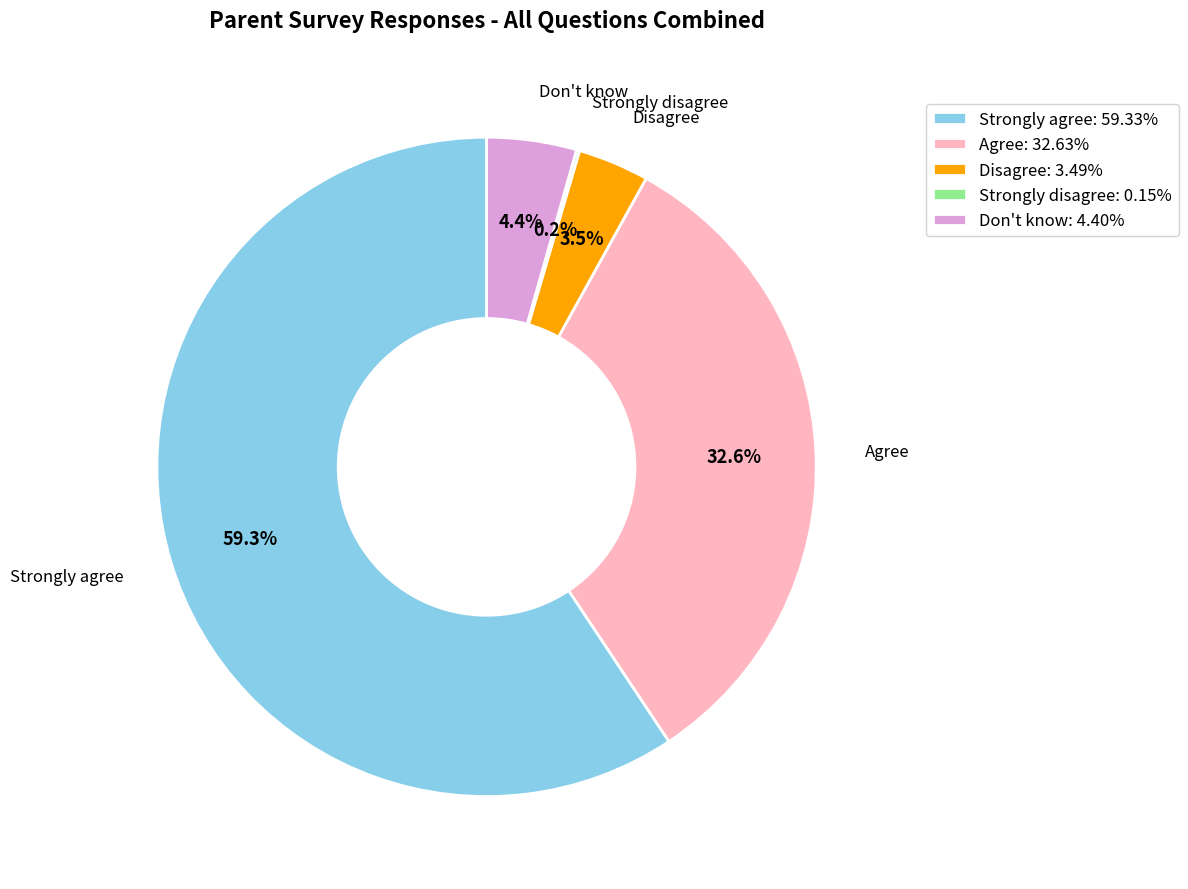

Which category has the biggest portion of the pie?

Strongly agree